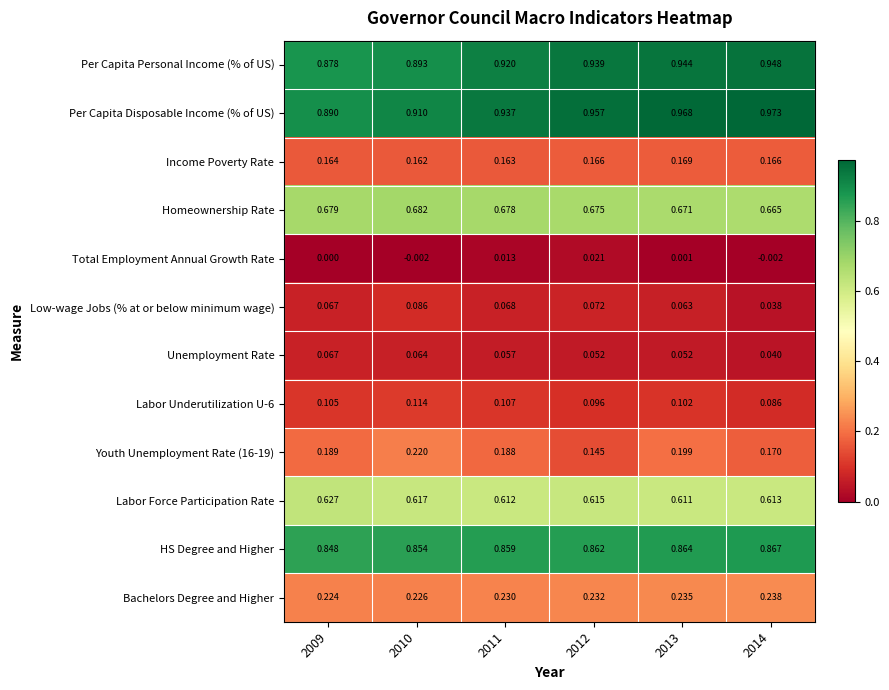

Which label corresponds to the largest value in the chart?

2014